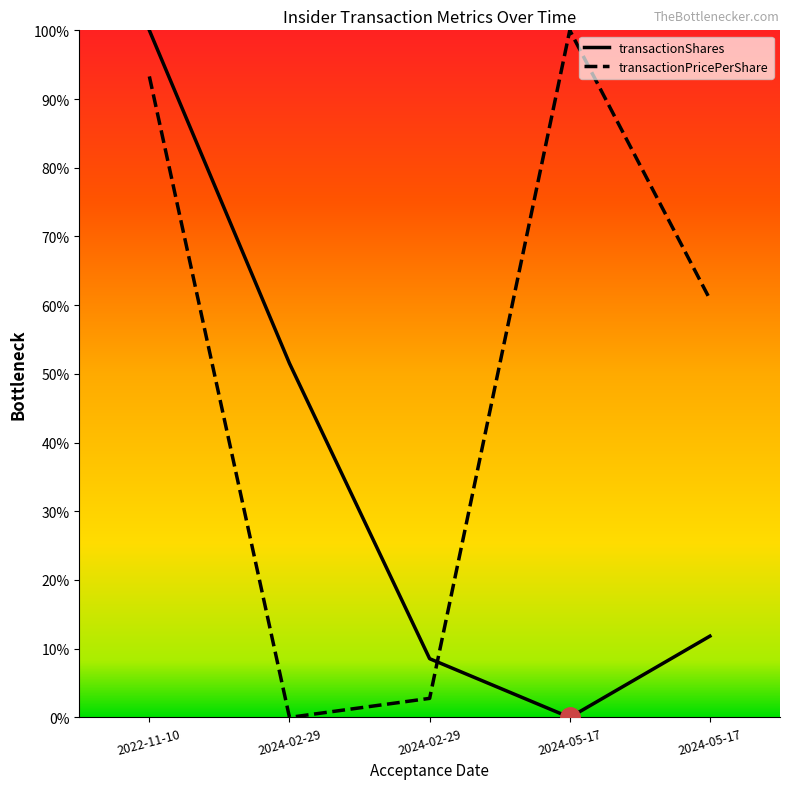

Does the chart have visible grid lines?

No